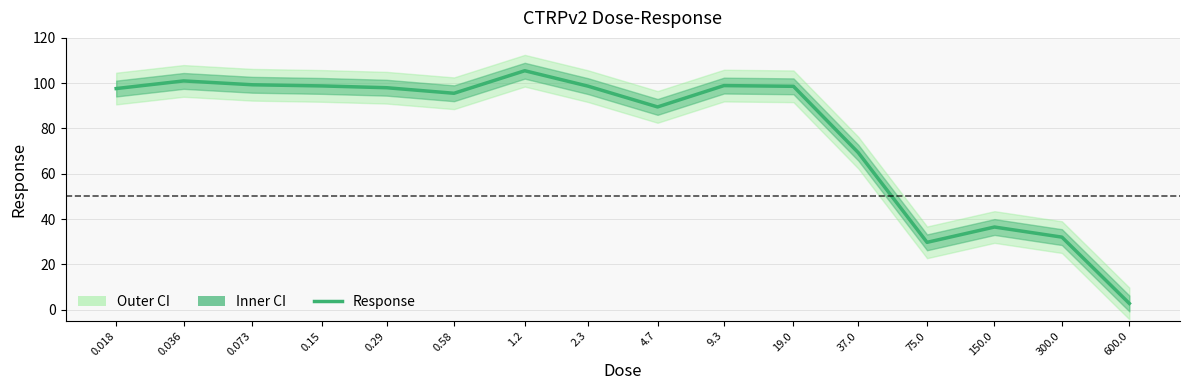

Reading right to left, what are all the values shown in this chart?

2.8	32.0	36.5	29.7	69.3	98.6	98.9	89.5	98.7	105.5	95.5	98.0	98.8	99.3	101.0	97.6